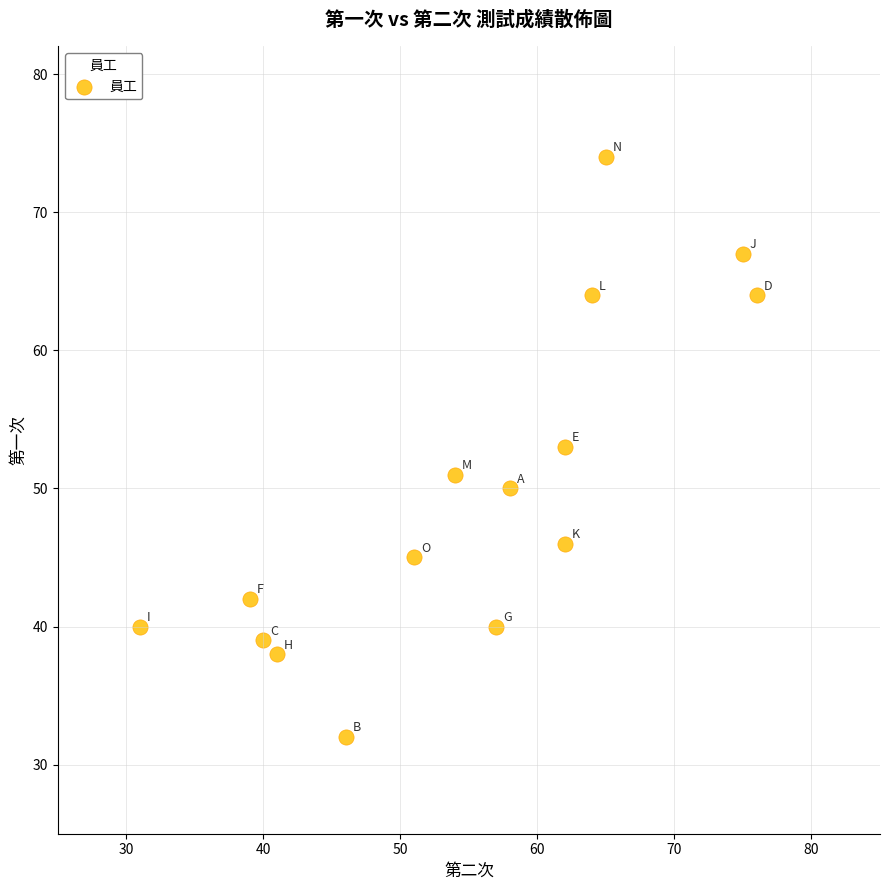

What is the range of Y values (max minus min)?

42